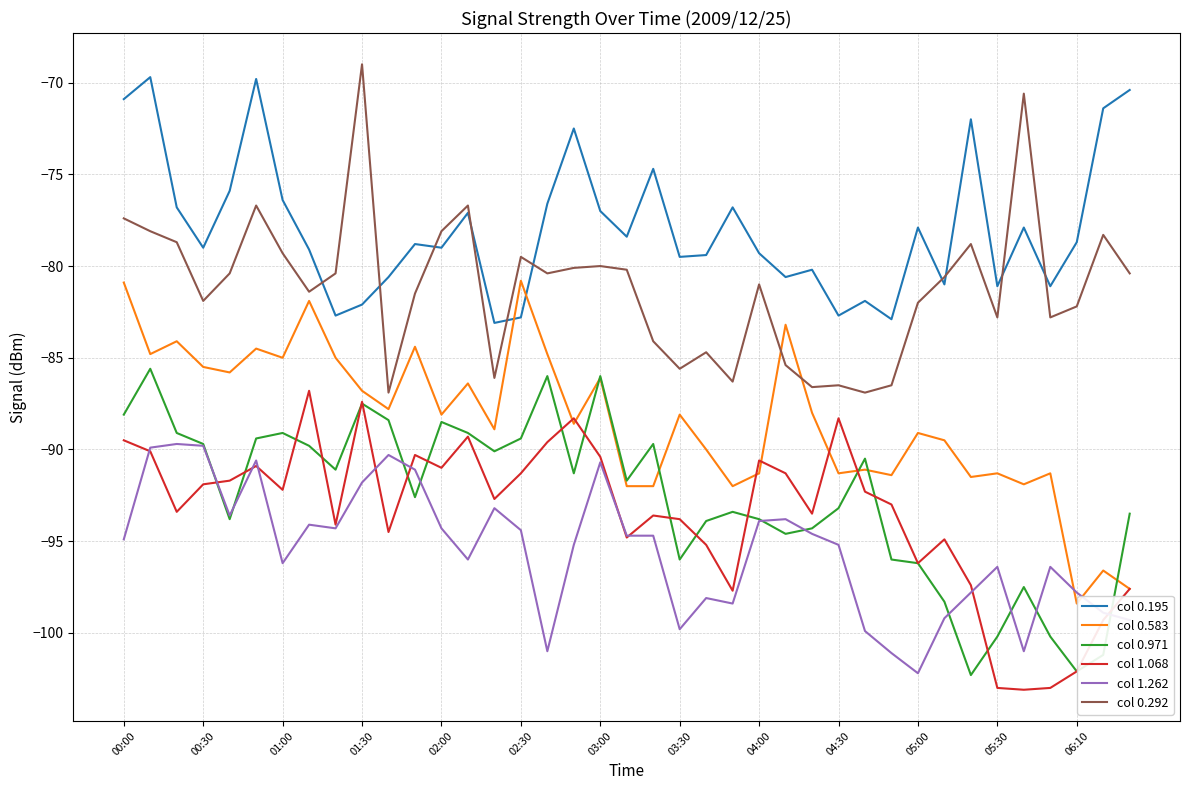

Which series has the largest total across all categories?

col 0.195